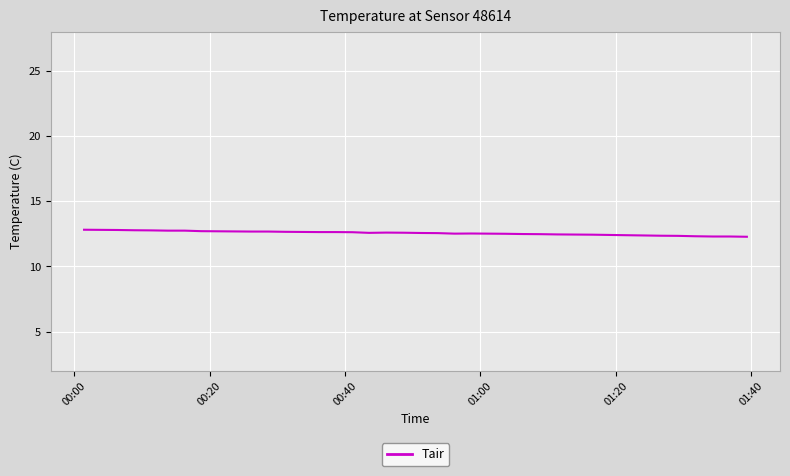

What is the greatest value displayed?

12.8